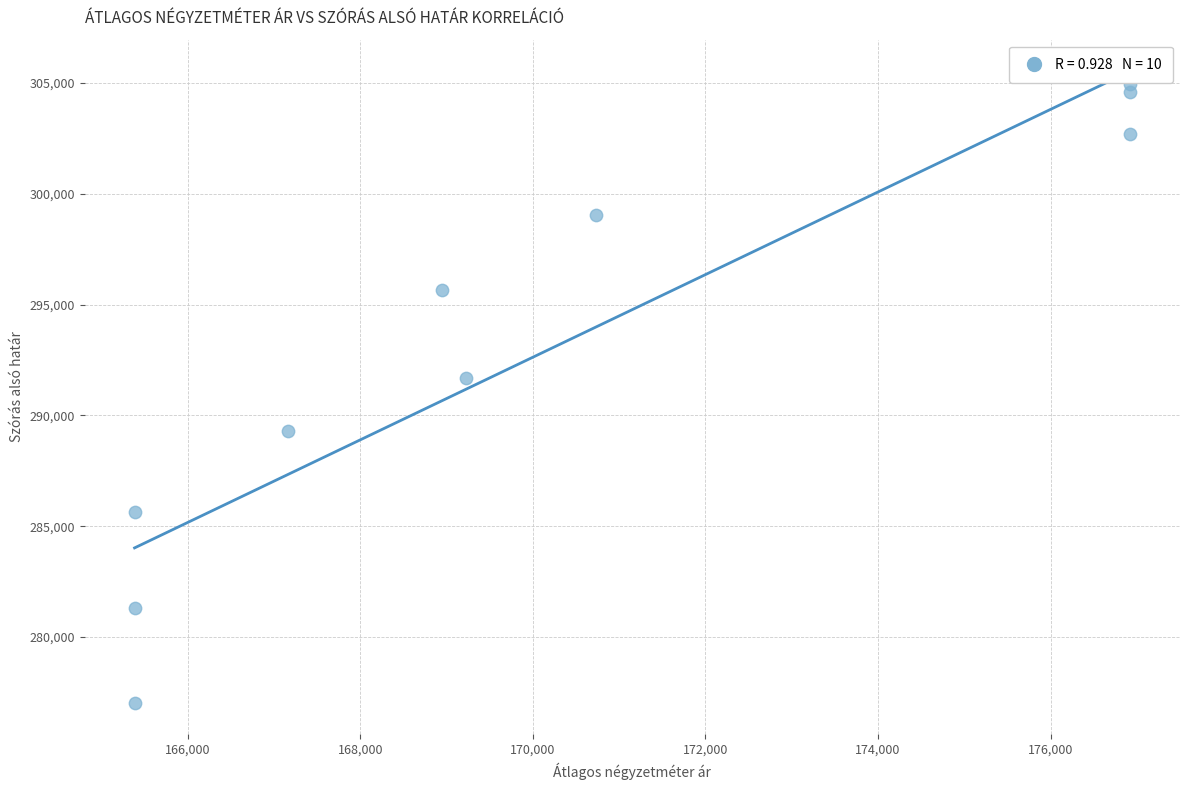

What is the range of X values (max minus min)?

11539